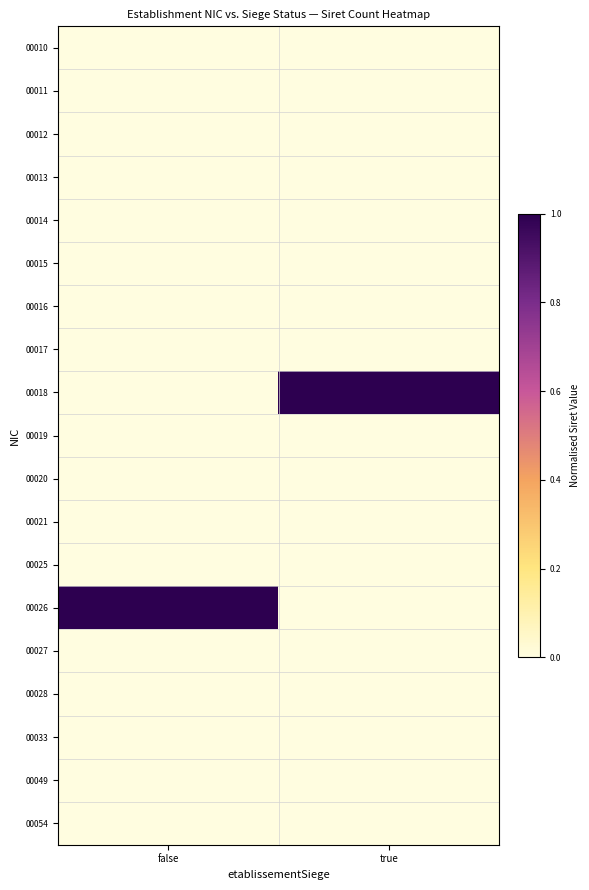

How many series are shown in this chart?

19